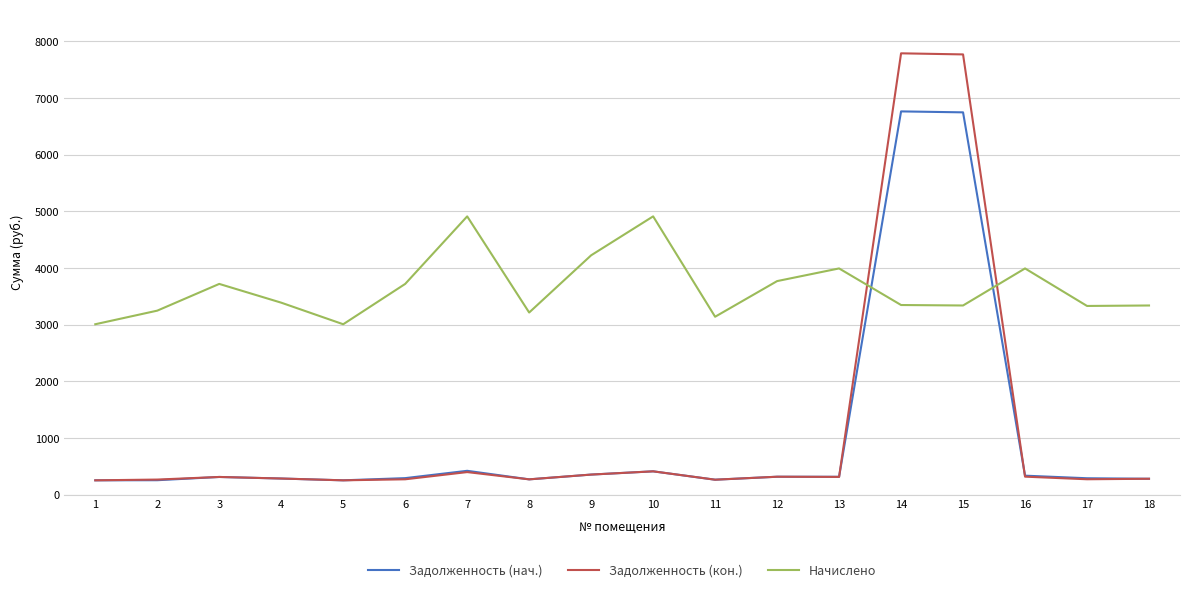

True or false: Начислено and Задолженность (нач.) intersect in this chart.

True